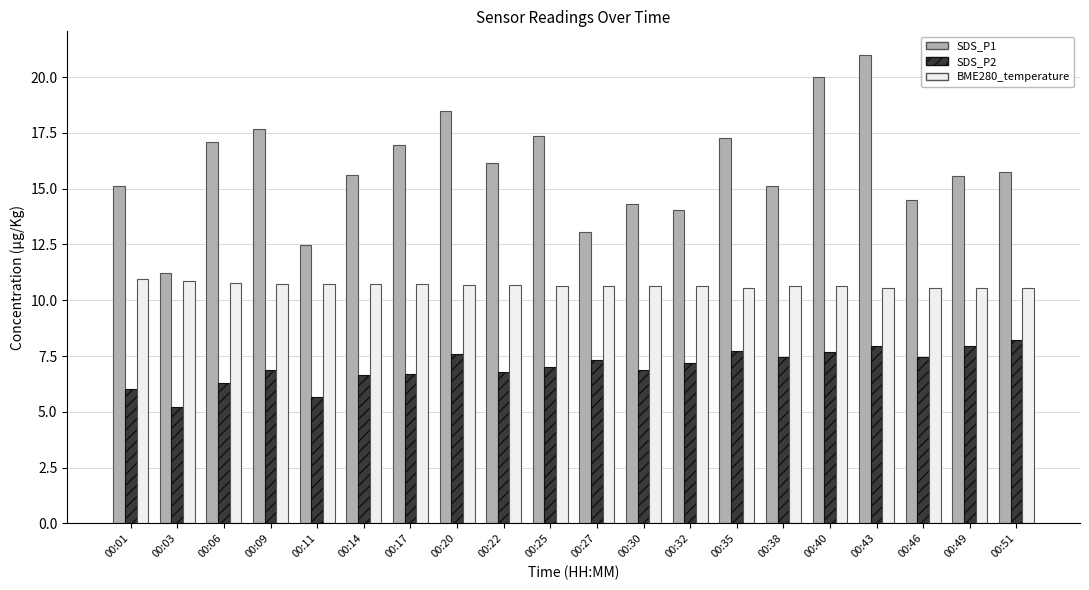

What is the difference between the maximum and minimum values in the BME280_temperature series?

0.4